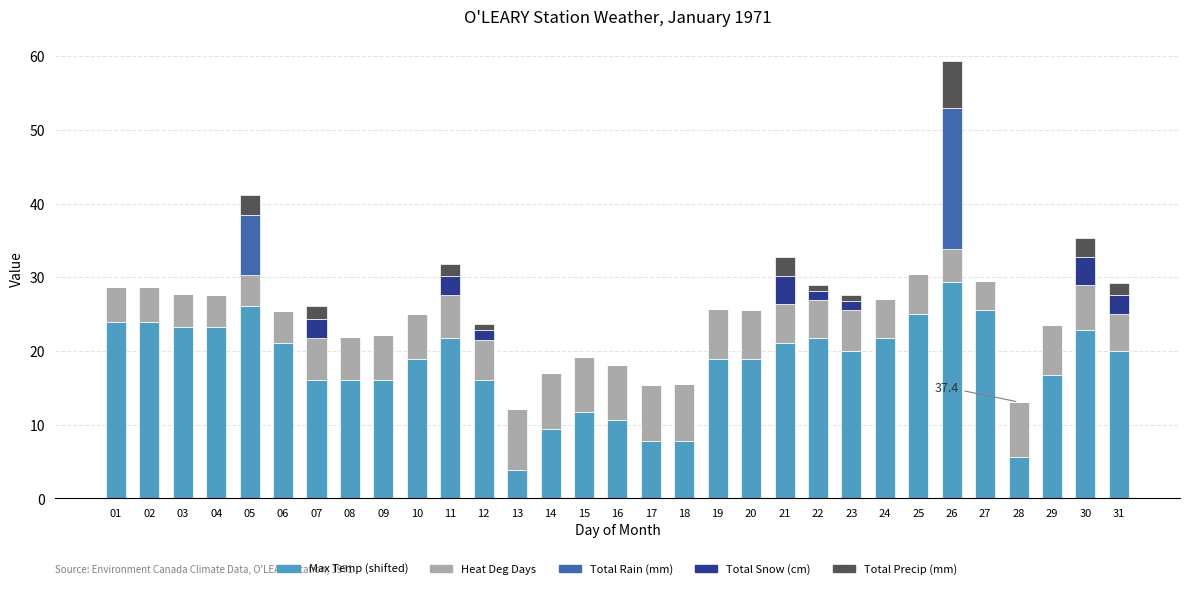

Are the bars horizontal?

No